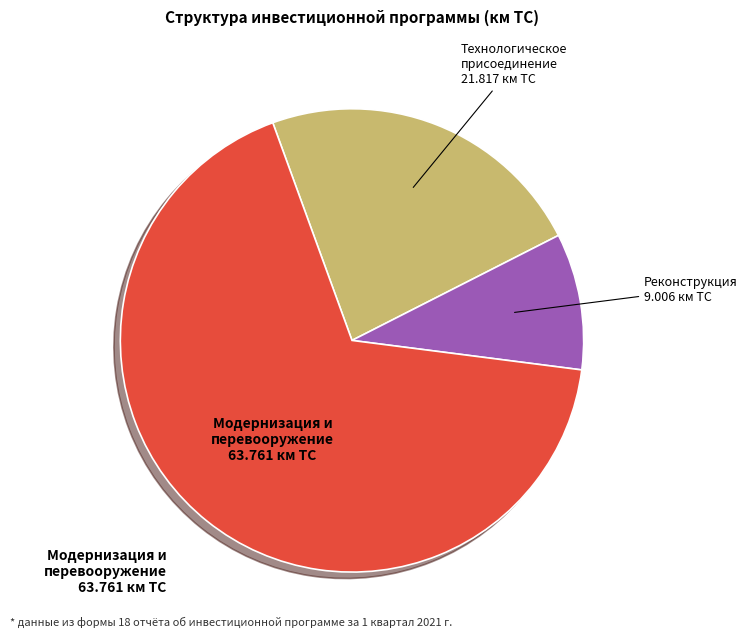

Is there any slice that represents more than half of the pie?

Yes